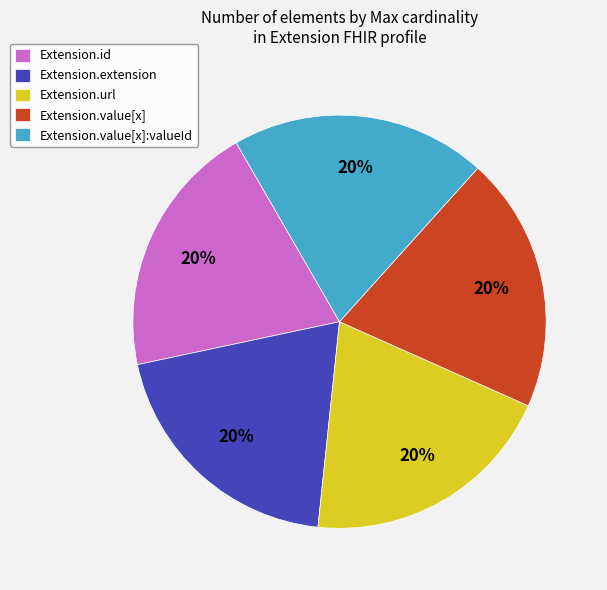

Do Extension.id and Extension.url together represent more than half of the pie?

No